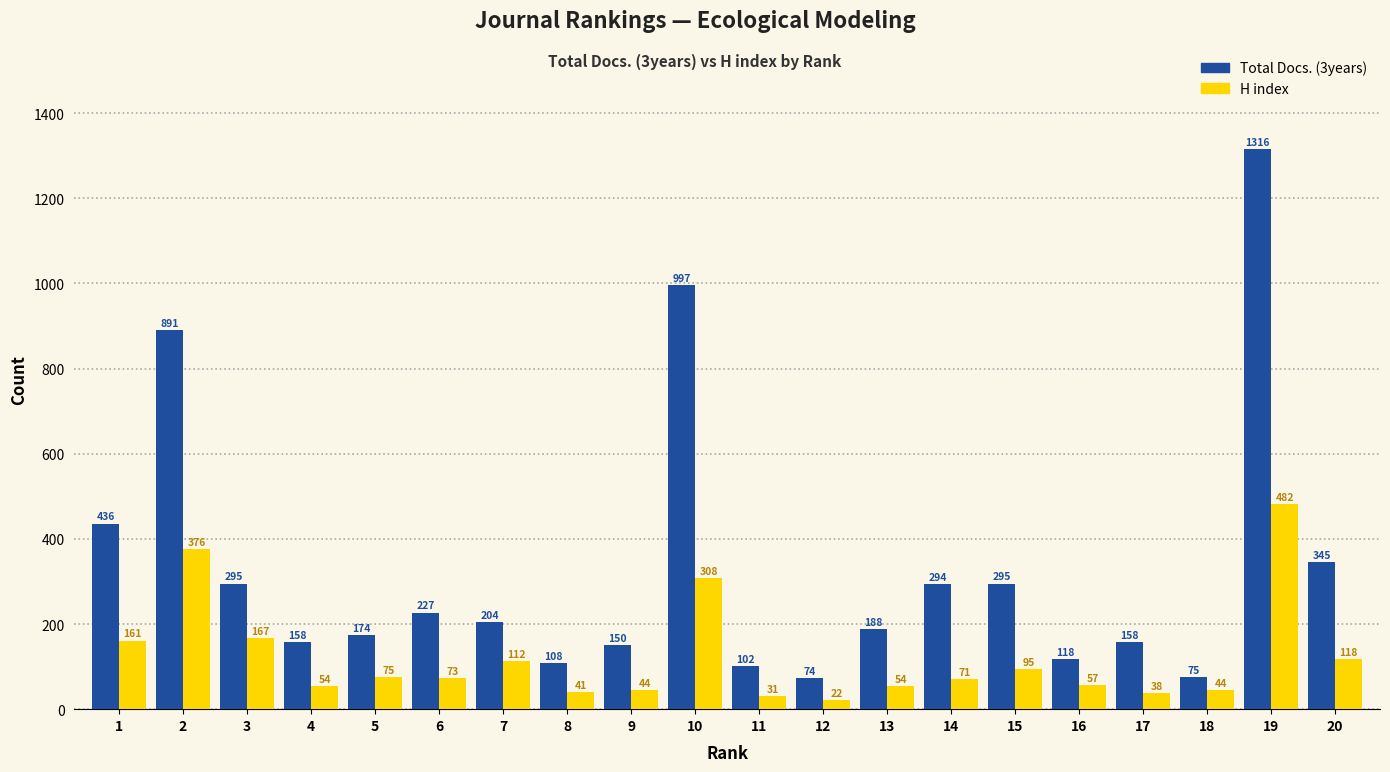

Does the chart contain stacked bars?

No